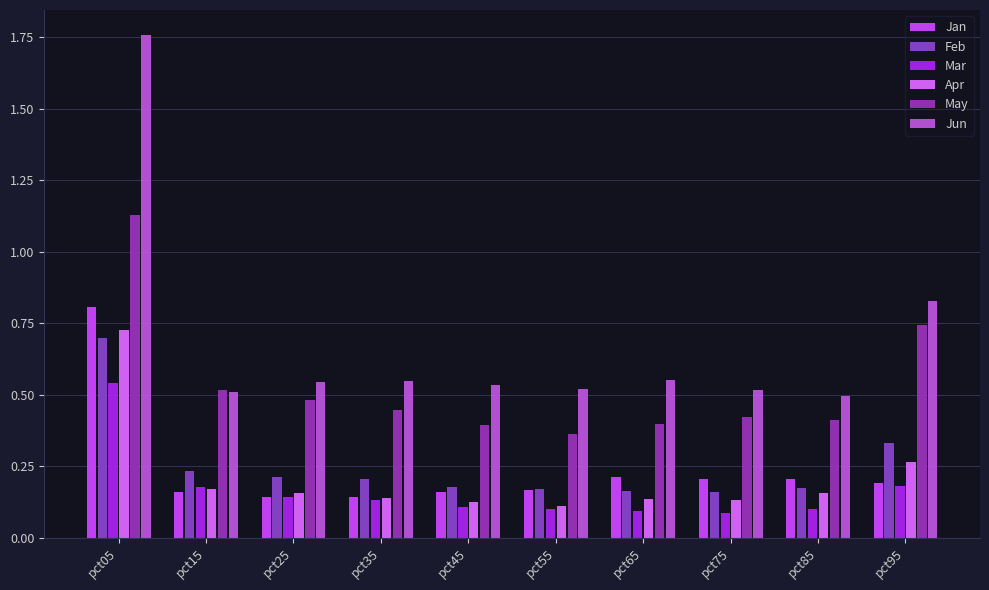

What is the value of the Jan bar at the 8th from the left?

0.2